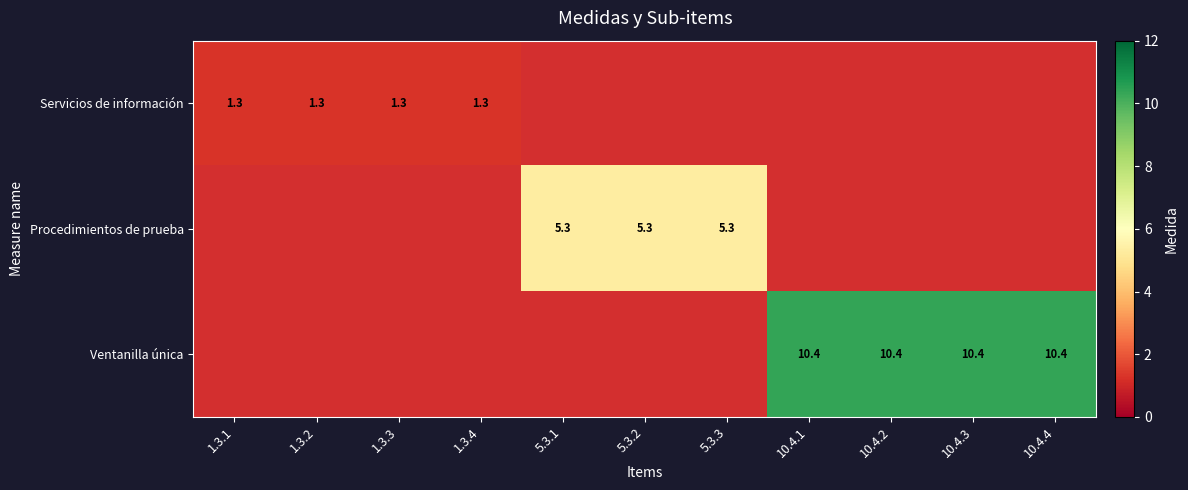

Is the value of Procedimientos de prueba at 5.3.3 greater than the value of Ventanilla única at 10.4.1?

No